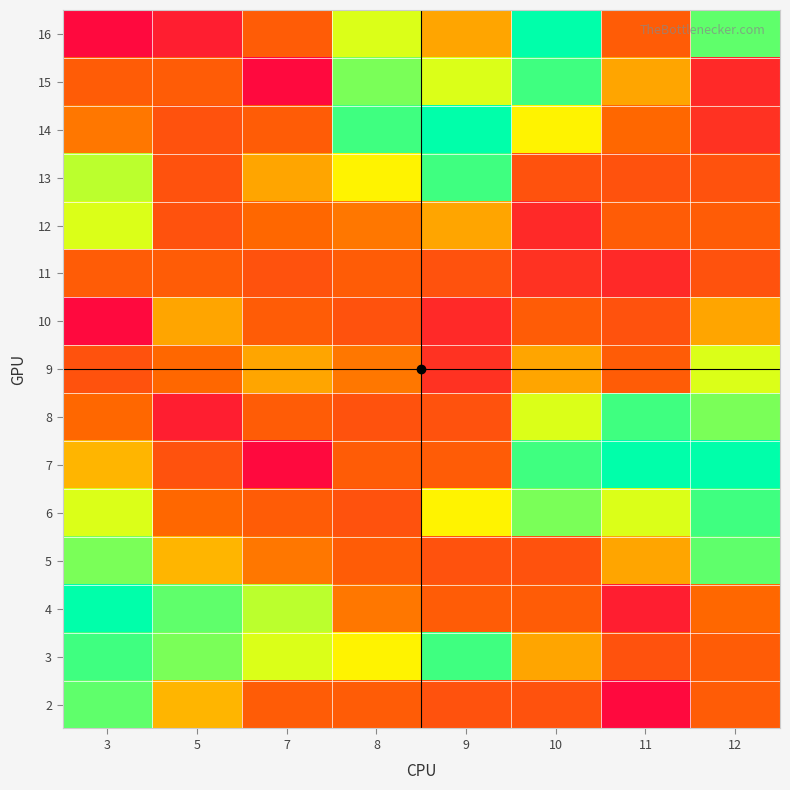

Rank the series by their maximum value, from lowest to highest.

11, 10, 9, 12, 2, 5, 3, 6, 8, 13, 15, 7, 14, 16, 4